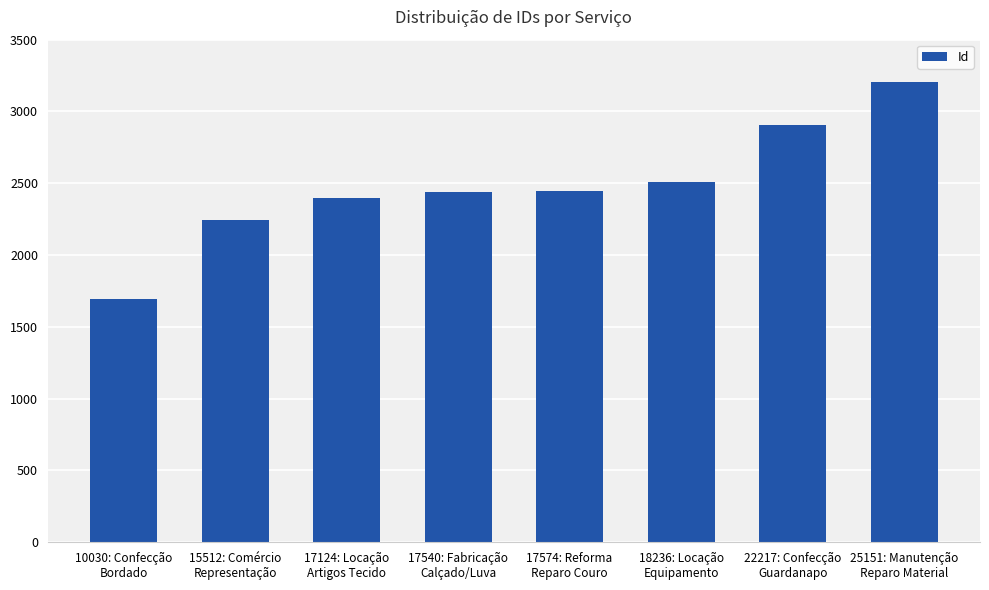

How many series are shown in this chart?

1